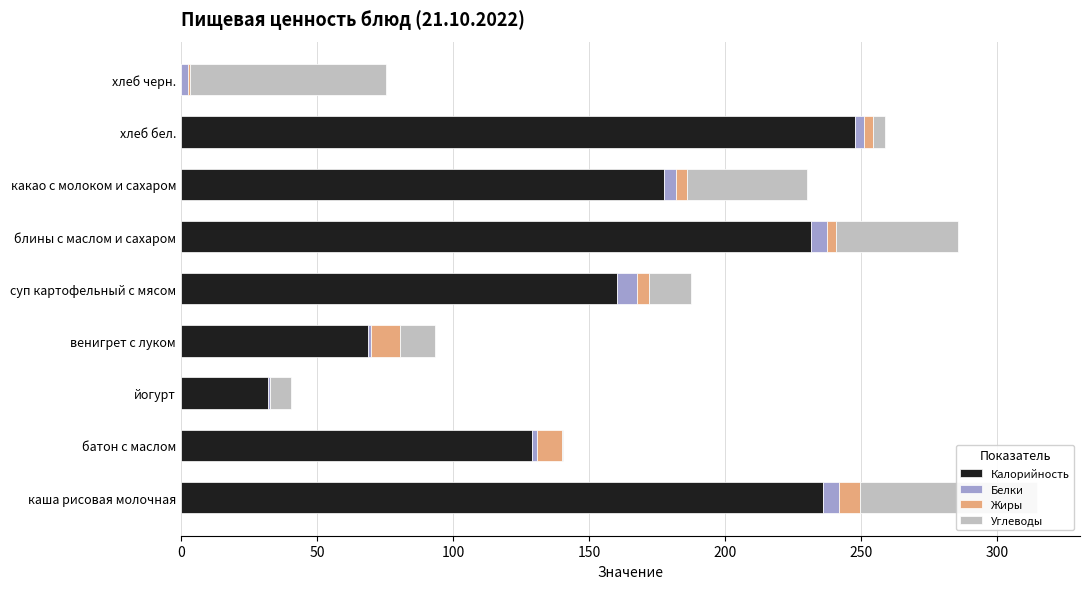

The value of Калорийность at суп картофельный с мясом is 160.5. True or false?

True